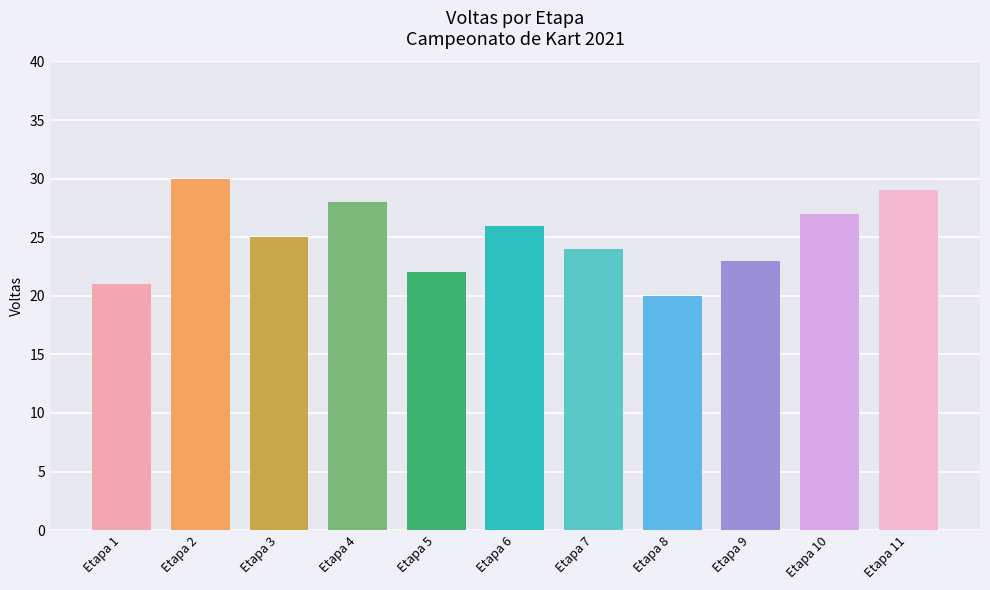

What is the sum of all values?

275